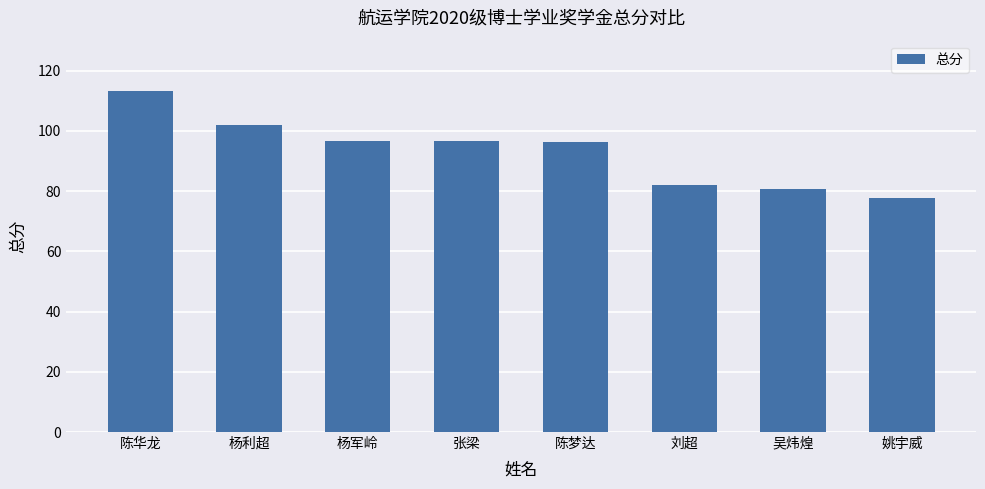

What is the ratio of the value at 陈梦达 to the value at 姚宇威?

1.2